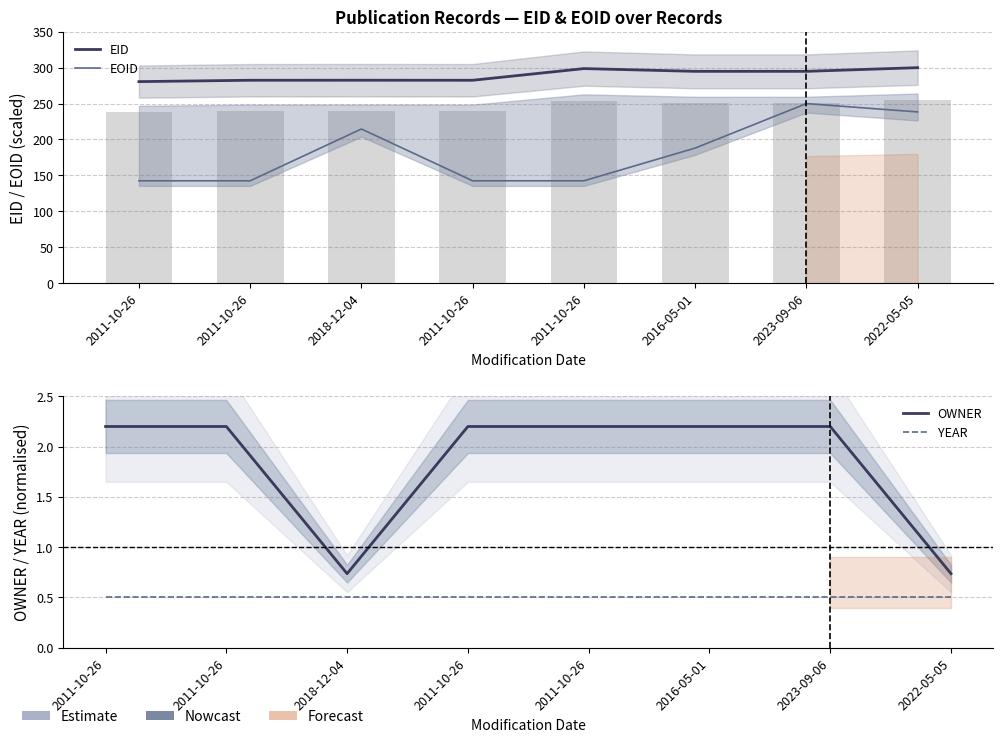

What is the total value across all series at 2022-05-05?

539.6